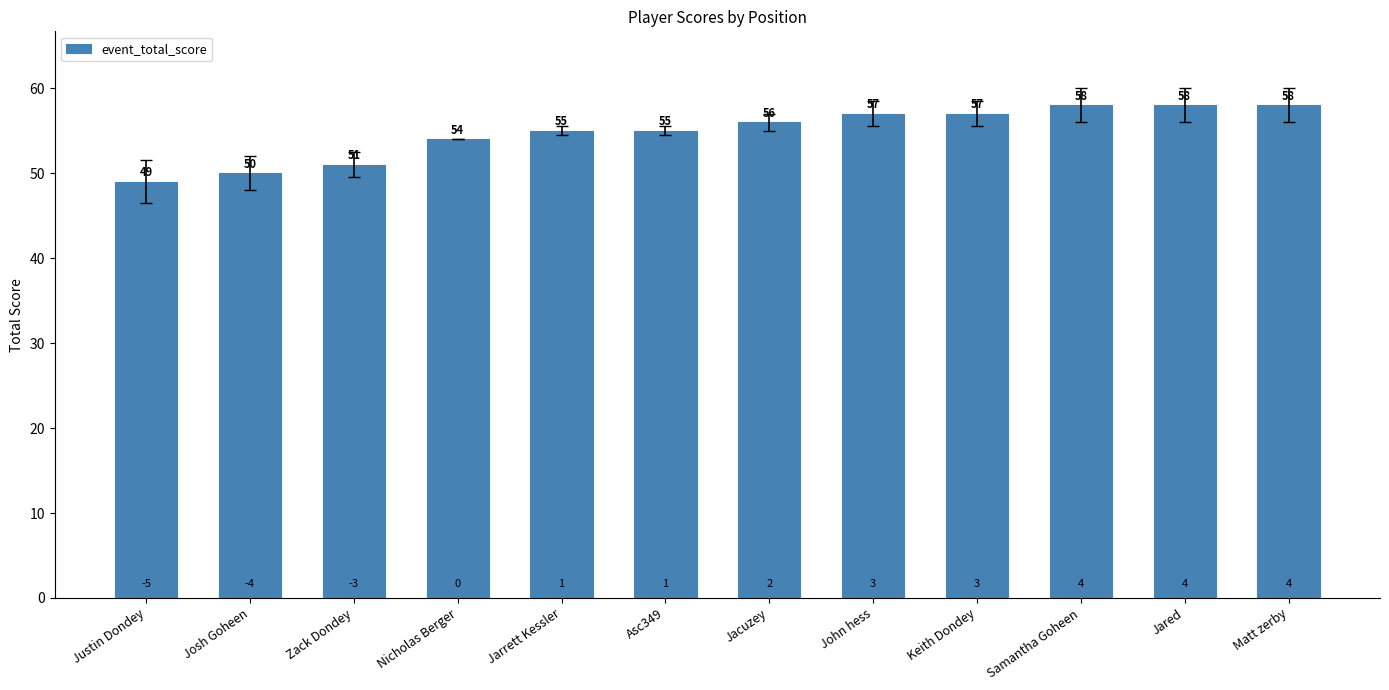

The chart shows a value of 20 at Nicholas Berger. True or false?

False